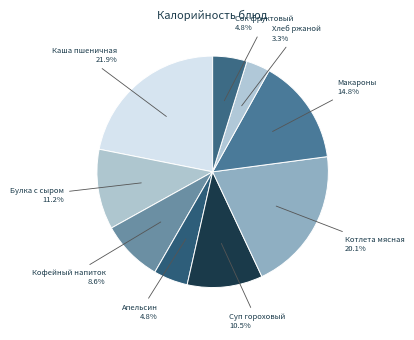

How many slices are in this pie chart?

9